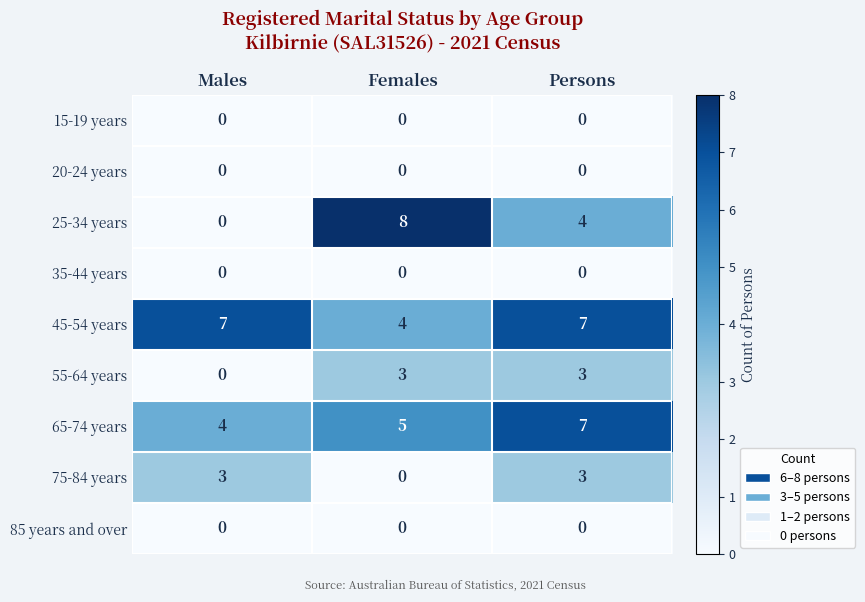

Reading left to right, what are all the values shown in this chart?

15-19 years: Males=0	Females=0	Persons=0
20-24 years: Males=0	Females=0	Persons=0
25-34 years: Males=0	Females=8	Persons=4
35-44 years: Males=0	Females=0	Persons=0
45-54 years: Males=7	Females=4	Persons=7
55-64 years: Males=0	Females=3	Persons=3
65-74 years: Males=4	Females=5	Persons=7
75-84 years: Males=3	Females=0	Persons=3
85 years and over: Males=0	Females=0	Persons=0